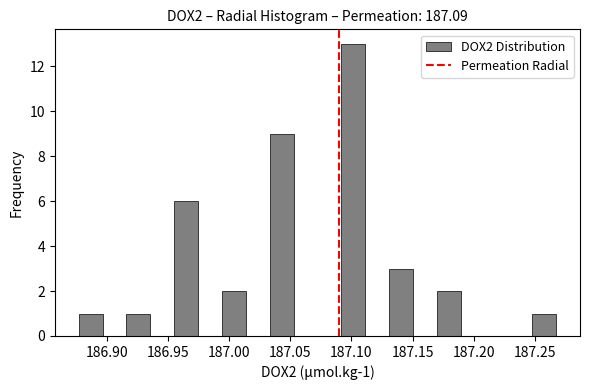

Read against the x-axis, roughly where is the centre of the tallest bar?

187.100